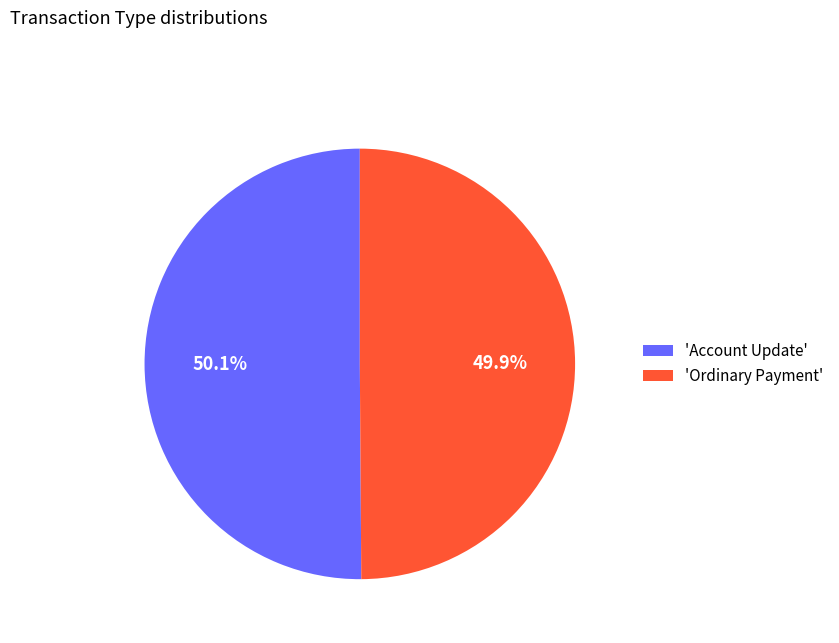

What is the ratio of the value at 'Ordinary Payment' to the value at 'Account Update'?

1.0